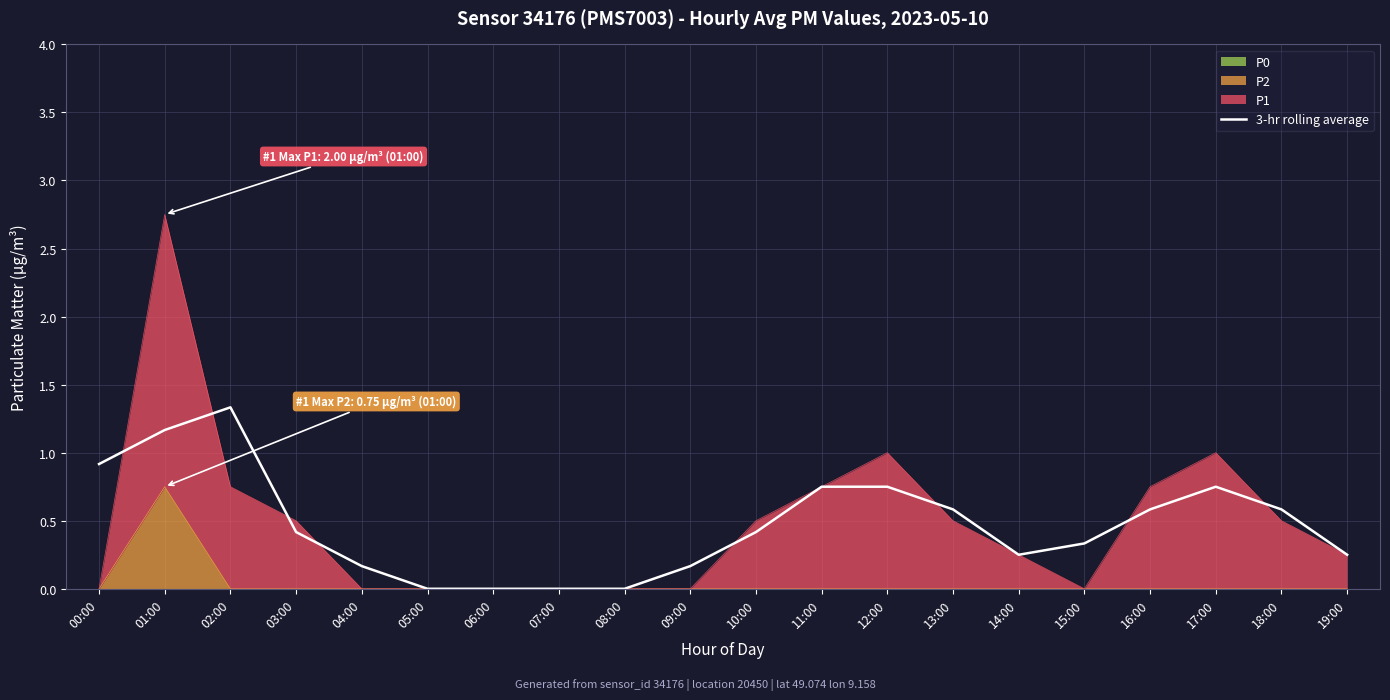

Is it true that the value at 13:00 is 0.3?

False